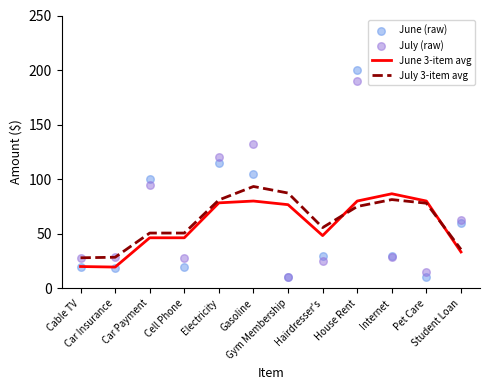

What are all the series names shown in the legend?

June 3-item avg, July 3-item avg, June (raw), July (raw)